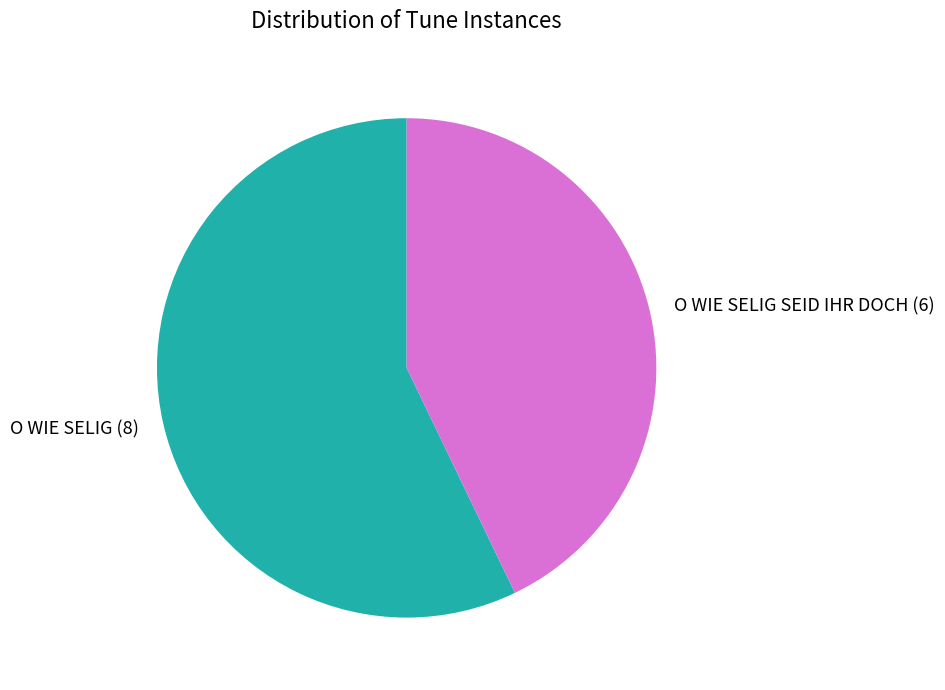

How many slices are in this pie chart?

2